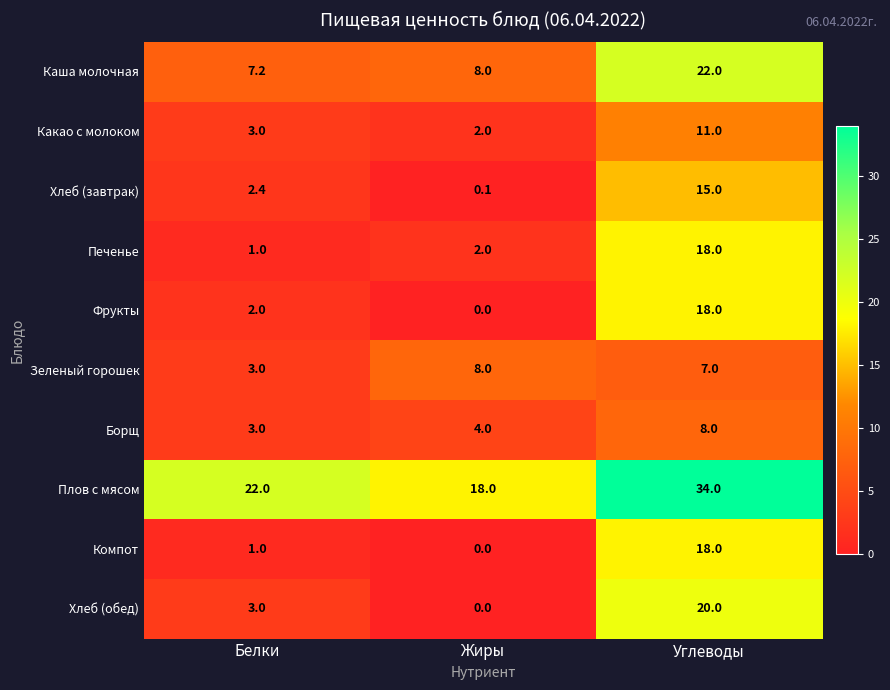

The Плов с мясом series shows 8.4 at Углеводы. True or false?

False